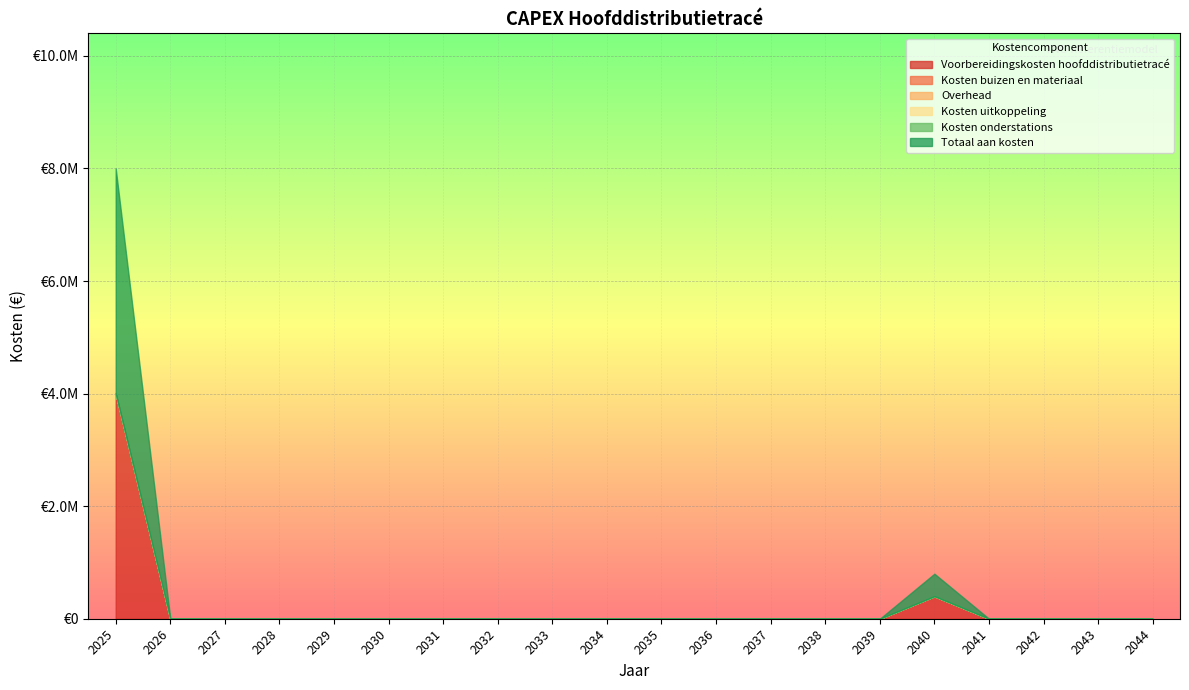

Reading left to right, list all the values displayed in this chart.

Voorbereidingskosten hoofddistributietracé: 2025=4000000	2026=0	2027=0	2028=0	2029=0	2030=0	2031=0	2032=0	2033=0	2034=0	2035=0	2036=0	2037=0	2038=0	2039=0	2040=400000	2041=0	2042=0	2043=0	2044=0
Kosten buizen en materiaal: 2025=0	2026=0	2027=0	2028=0	2029=0	2030=0	2031=0	2032=0	2033=0	2034=0	2035=0	2036=0	2037=0	2038=0	2039=0	2040=0	2041=0	2042=0	2043=0	2044=0
Overhead: 2025=0	2026=0	2027=0	2028=0	2029=0	2030=0	2031=0	2032=0	2033=0	2034=0	2035=0	2036=0	2037=0	2038=0	2039=0	2040=0	2041=0	2042=0	2043=0	2044=0
Kosten uitkoppeling: 2025=0	2026=0	2027=0	2028=0	2029=0	2030=0	2031=0	2032=0	2033=0	2034=0	2035=0	2036=0	2037=0	2038=0	2039=0	2040=0	2041=0	2042=0	2043=0	2044=0
Kosten onderstations: 2025=0	2026=0	2027=0	2028=0	2029=0	2030=0	2031=0	2032=0	2033=0	2034=0	2035=0	2036=0	2037=0	2038=0	2039=0	2040=0	2041=0	2042=0	2043=0	2044=0
Totaal aan kosten: 2025=4000000	2026=0	2027=0	2028=0	2029=0	2030=0	2031=0	2032=0	2033=0	2034=0	2035=0	2036=0	2037=0	2038=0	2039=0	2040=400000	2041=0	2042=0	2043=0	2044=0